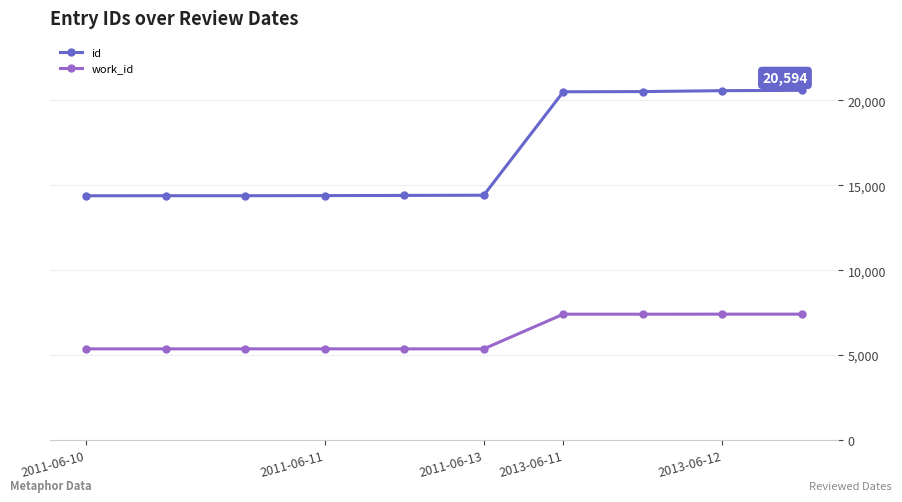

Rank the series by their average value, from lowest to highest.

work_id, id